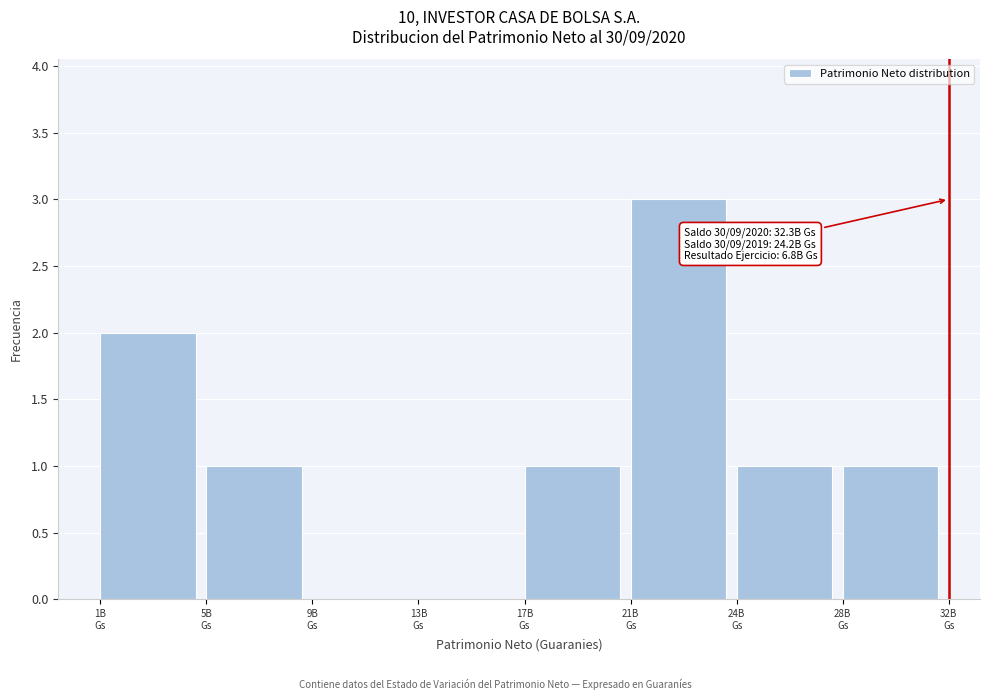

What is the sum of all values?

9